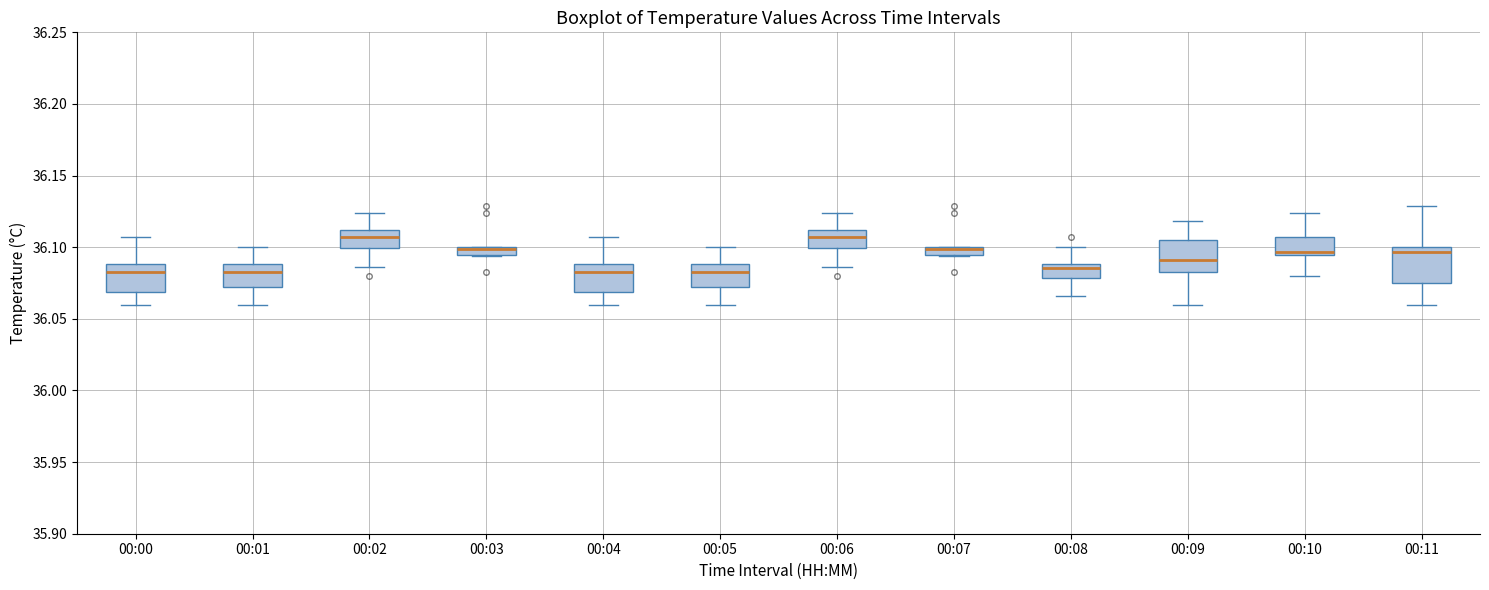

Where does the lower whisker of the box for 00:08 end on the y-axis? The values are not printed on the chart, so give them approximately, as read against the axis.

36.065